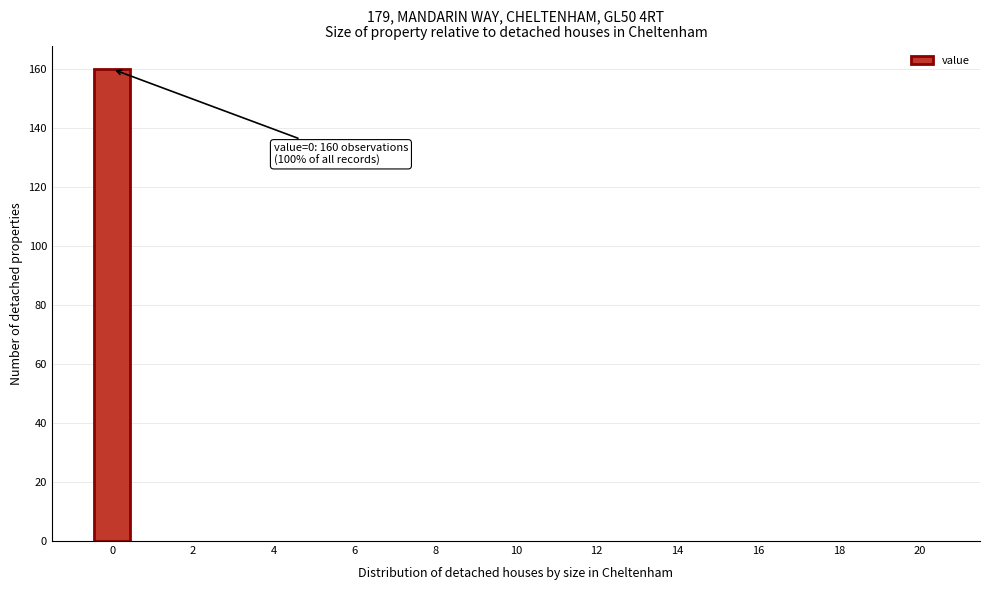

Over which range of the x-axis is the bar tallest?

-0.5 to 0.5